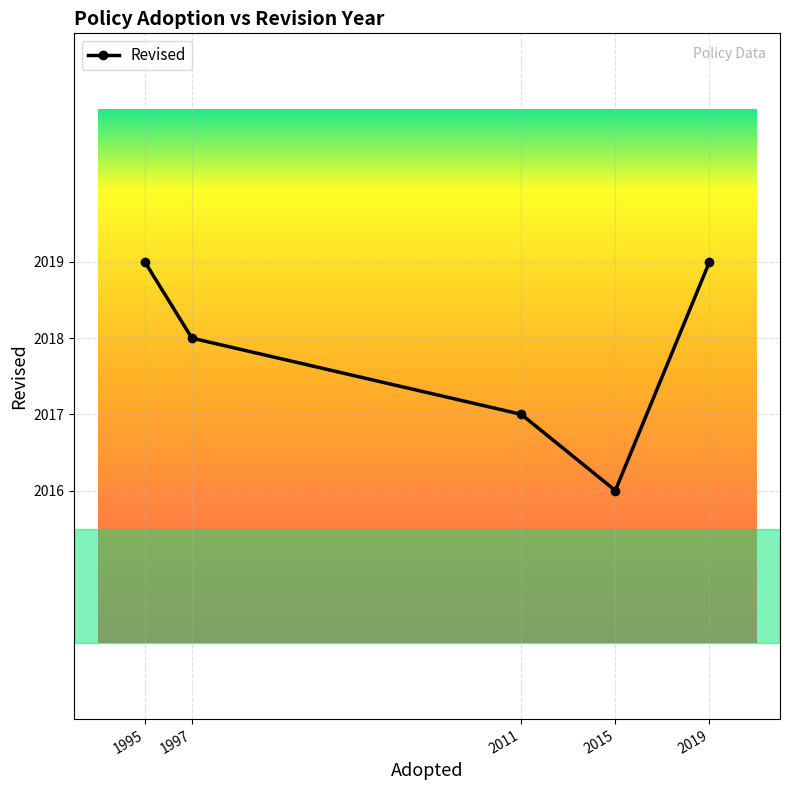

How many values are below 2018?

2